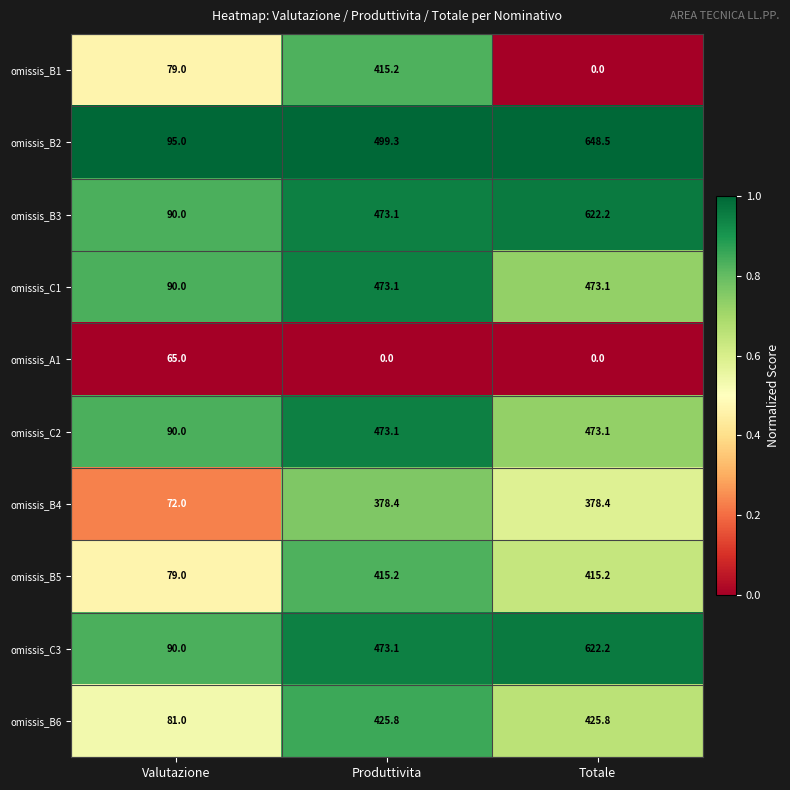

At which label is omissis_C2 closest to 281?

Valutazione